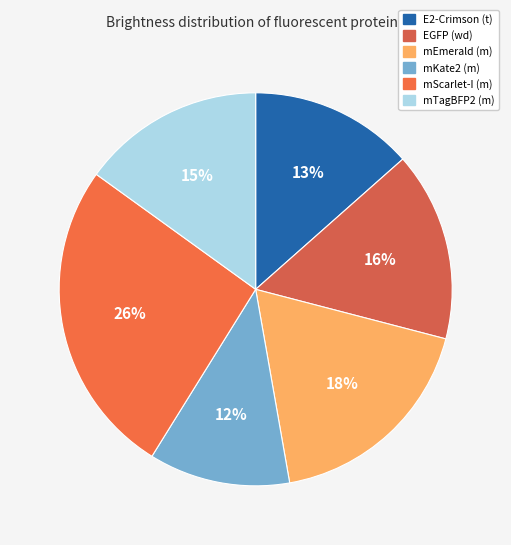

The mTagBFP2 (m) slice represents 15% of the pie. True or false?

True